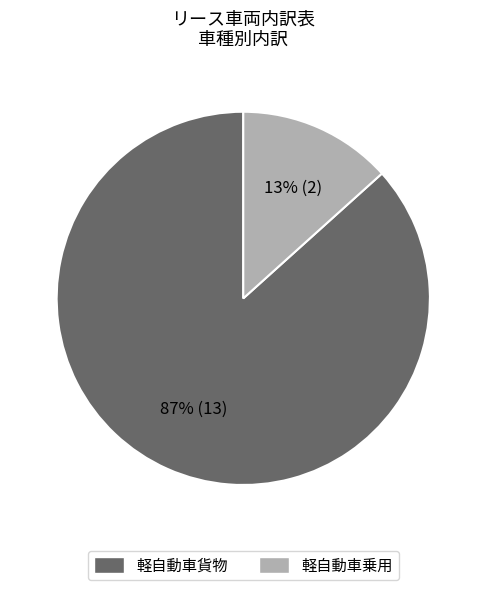

To the nearest percent, what portion does 軽自動車乗用 represent?

13%